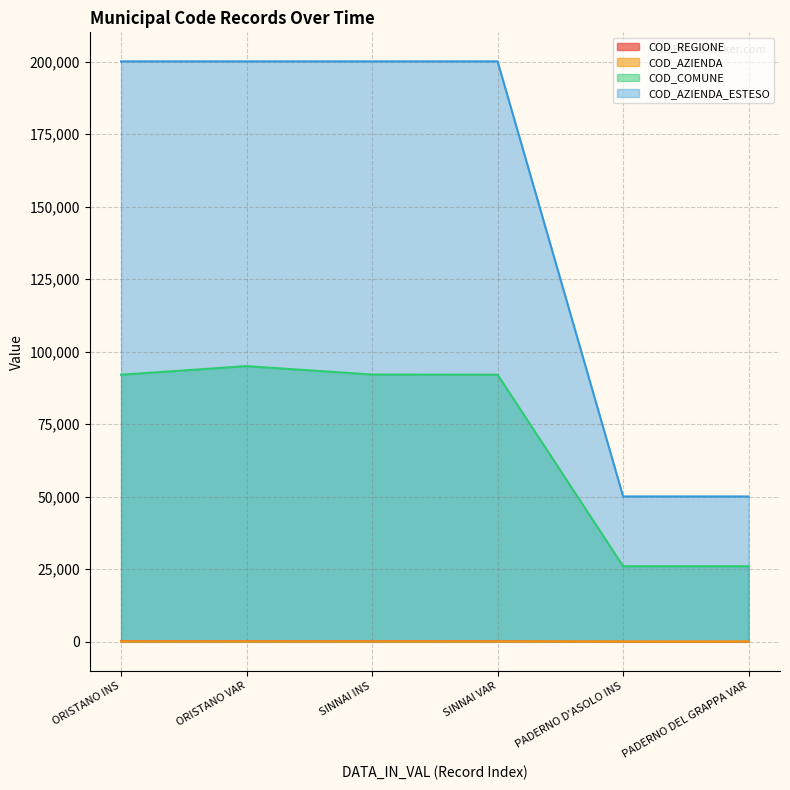

What is the average value of the COD_AZIENDA series?

107